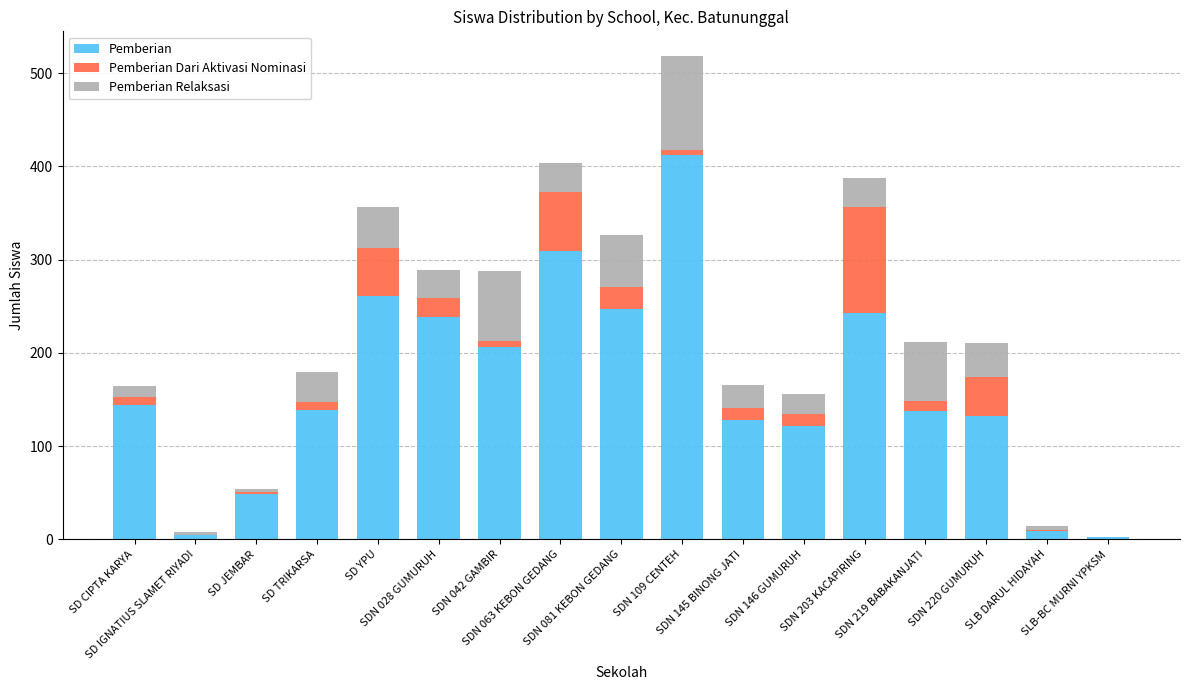

Rank the series at SD JEMBAR from lowest to highest value.

Pemberian Dari Aktivasi Nominasi, Pemberian Relaksasi, Pemberian